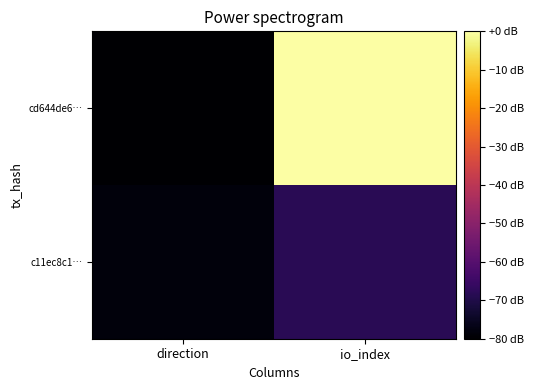

Reading left to right, transcribe all the data shown in this chart.

cd644de6…: direction=-80.0	io_index=-0.0
c11ec8c1…: direction=-78.3	io_index=-68.2